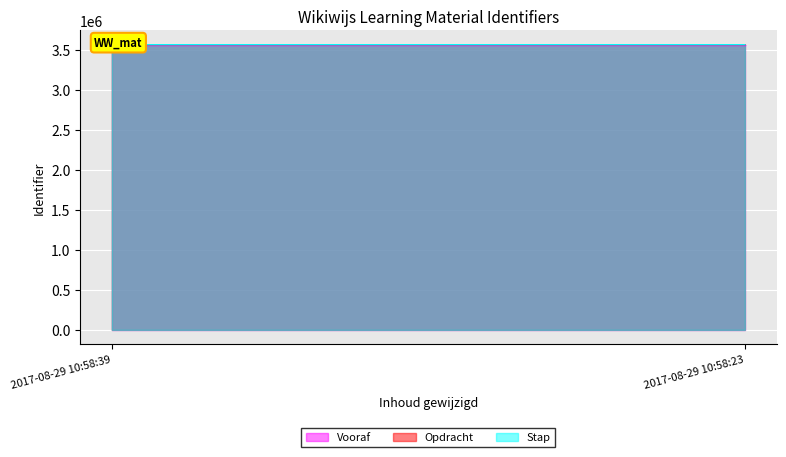

Which series changed the most between 2017-08-29 10:58:39 and 2017-08-29 10:58:23?

Opdracht